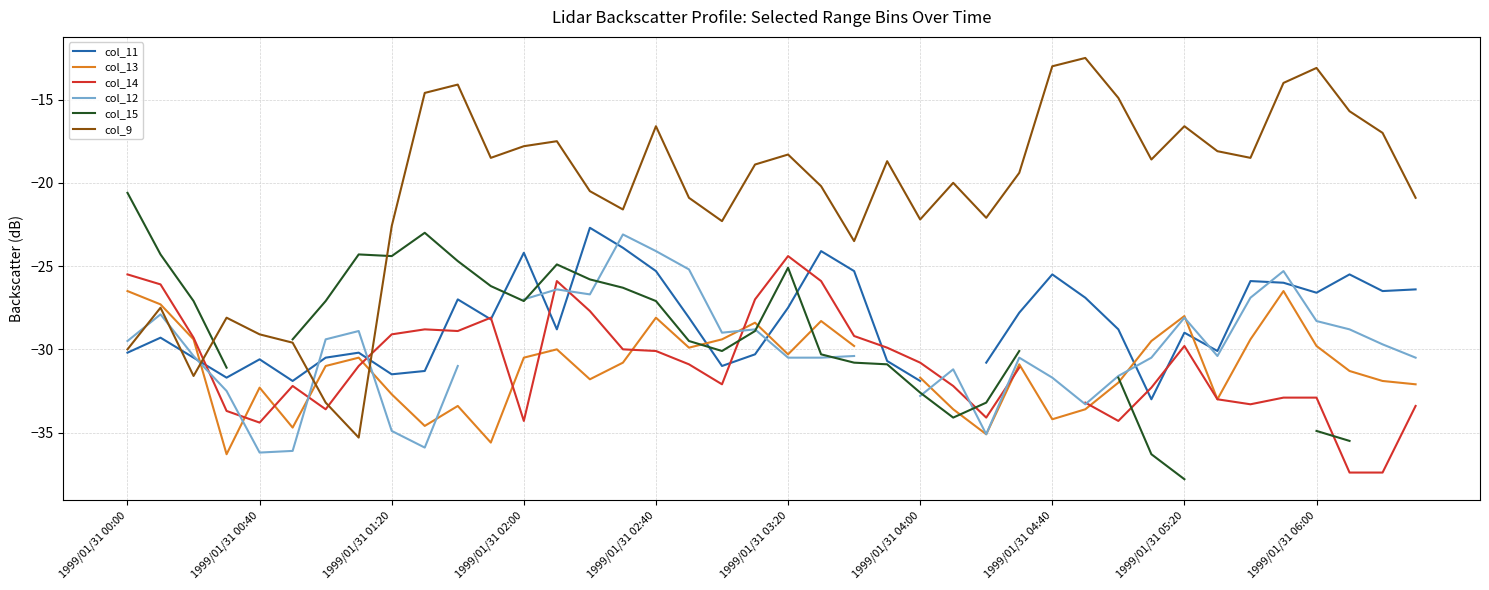

At which label does col_13 reach its peak?

1999/01/31 00:00